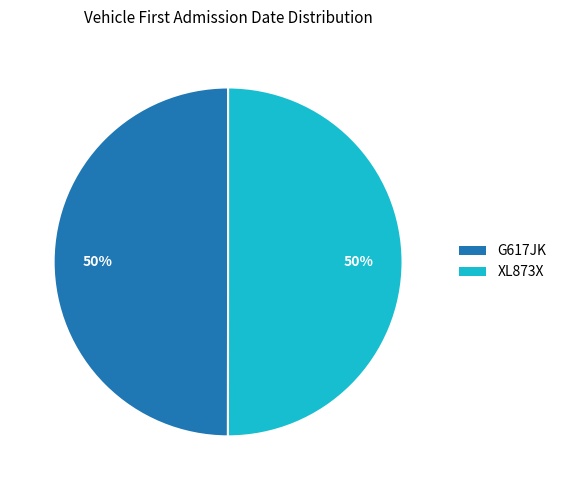

To the nearest percent, what percentage of the pie is XL873X?

50%